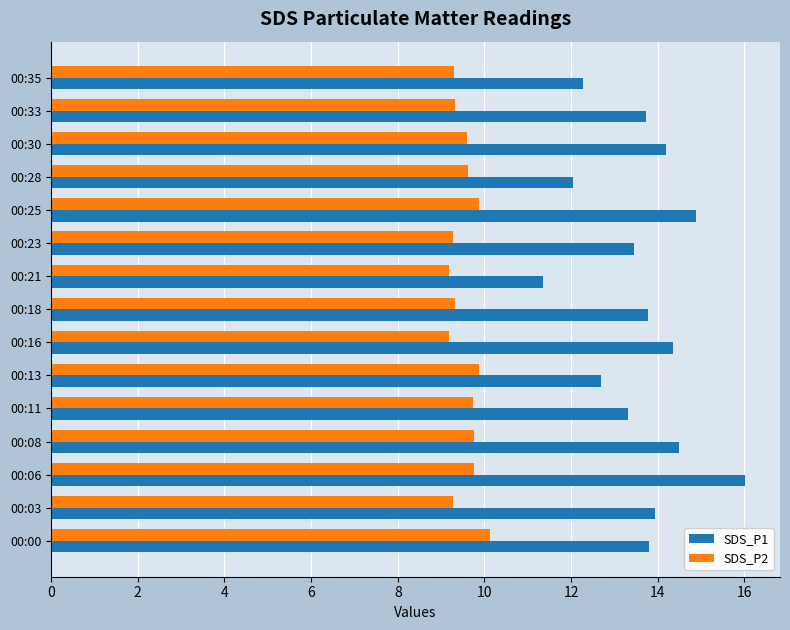

What is the difference between the second highest and minimum values in the SDS_P1 series?

3.5